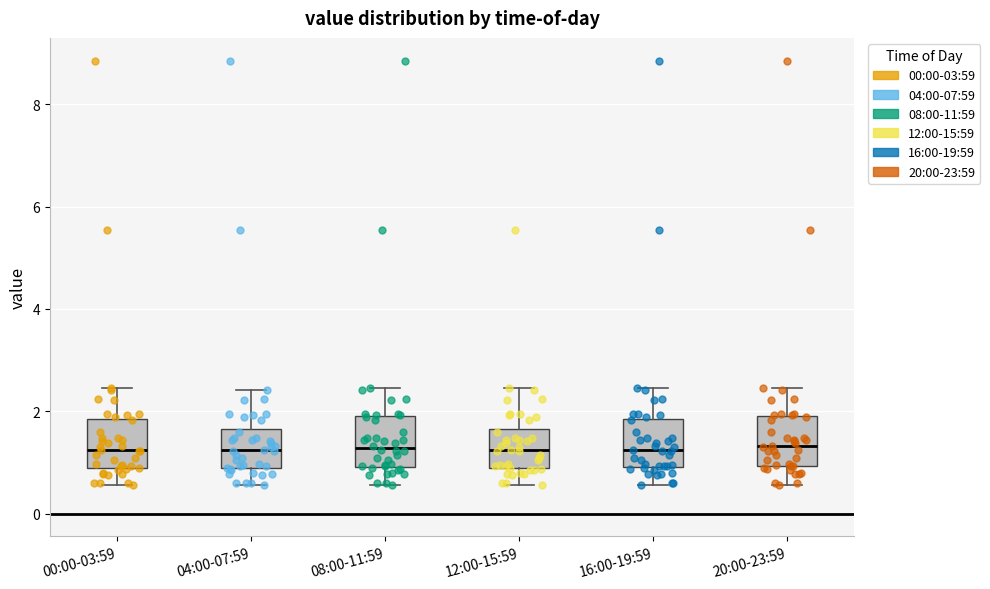

Where does the upper whisker of the box for 08:00-11:59 end on the y-axis? The values are not printed on the chart, so give them approximately, as read against the axis.

2.4